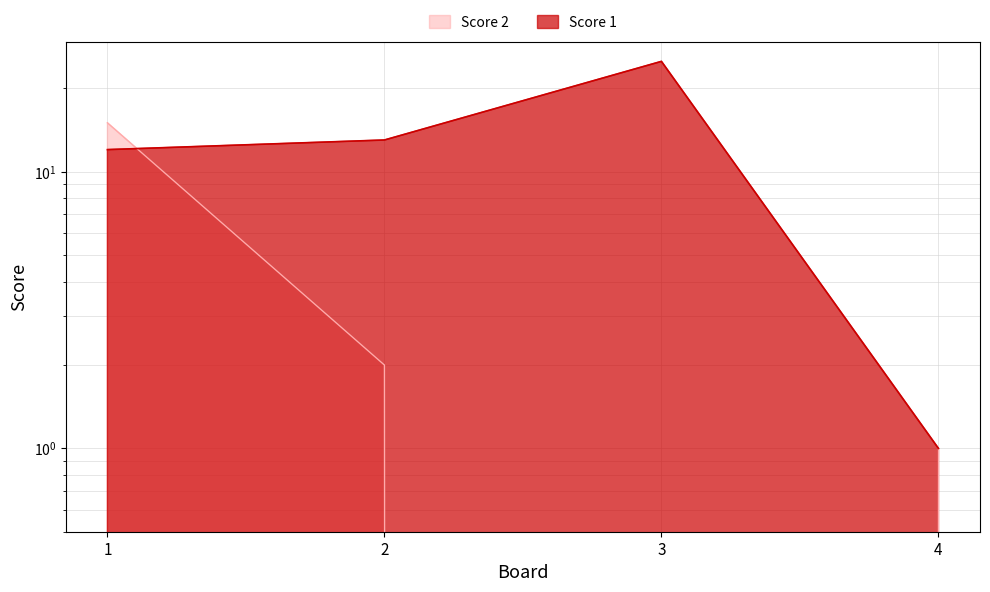

What is the difference between the maximum and minimum values in the Score 1 series?

24